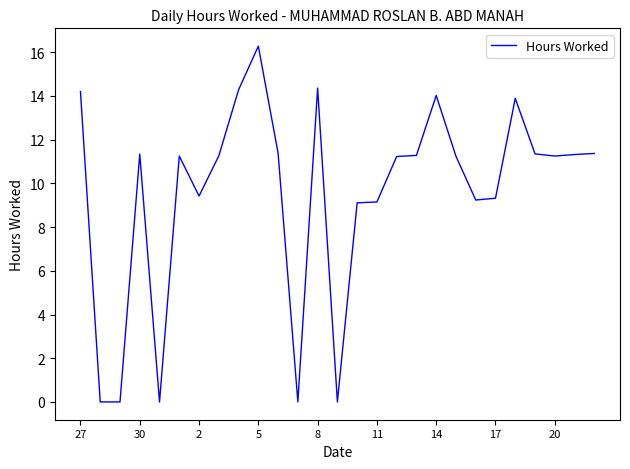

What is the maximum value shown in the chart?

16.3